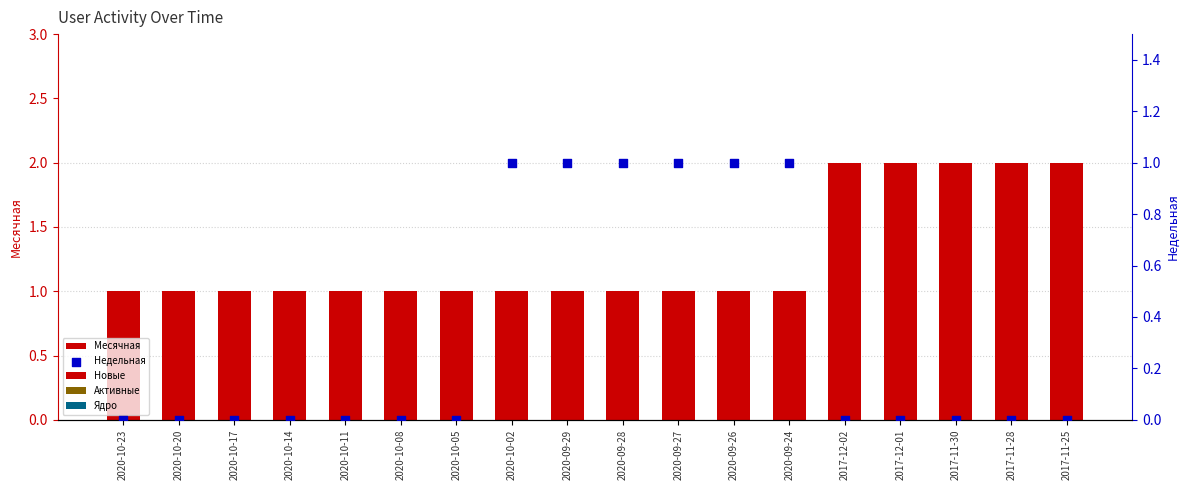

At how many categories does at least one series exceed 0?

18